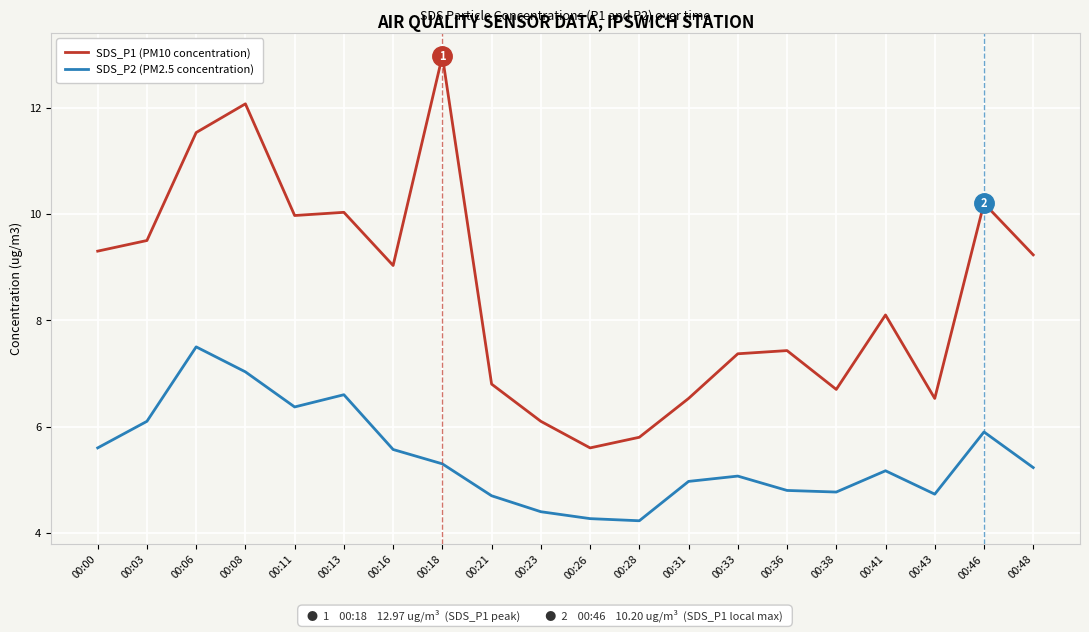

What is the average value of the SDS_P1 (PM10 concentration) series?

8.5